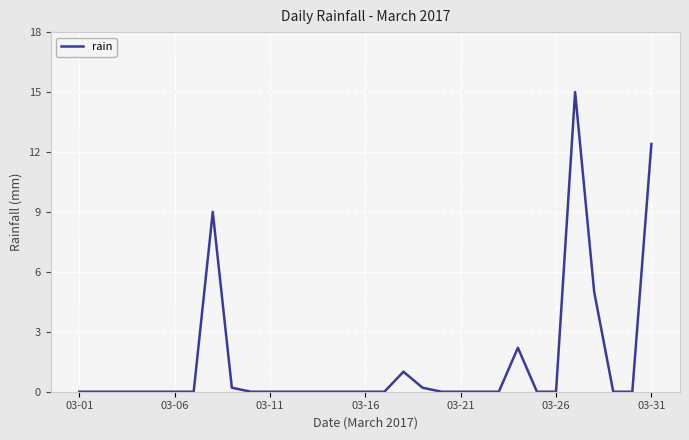

What is the maximum value shown in the chart?

15.0